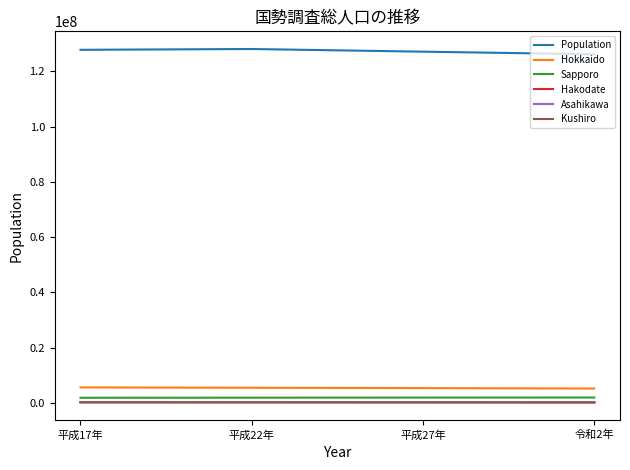

What is the greatest value displayed?

128057352